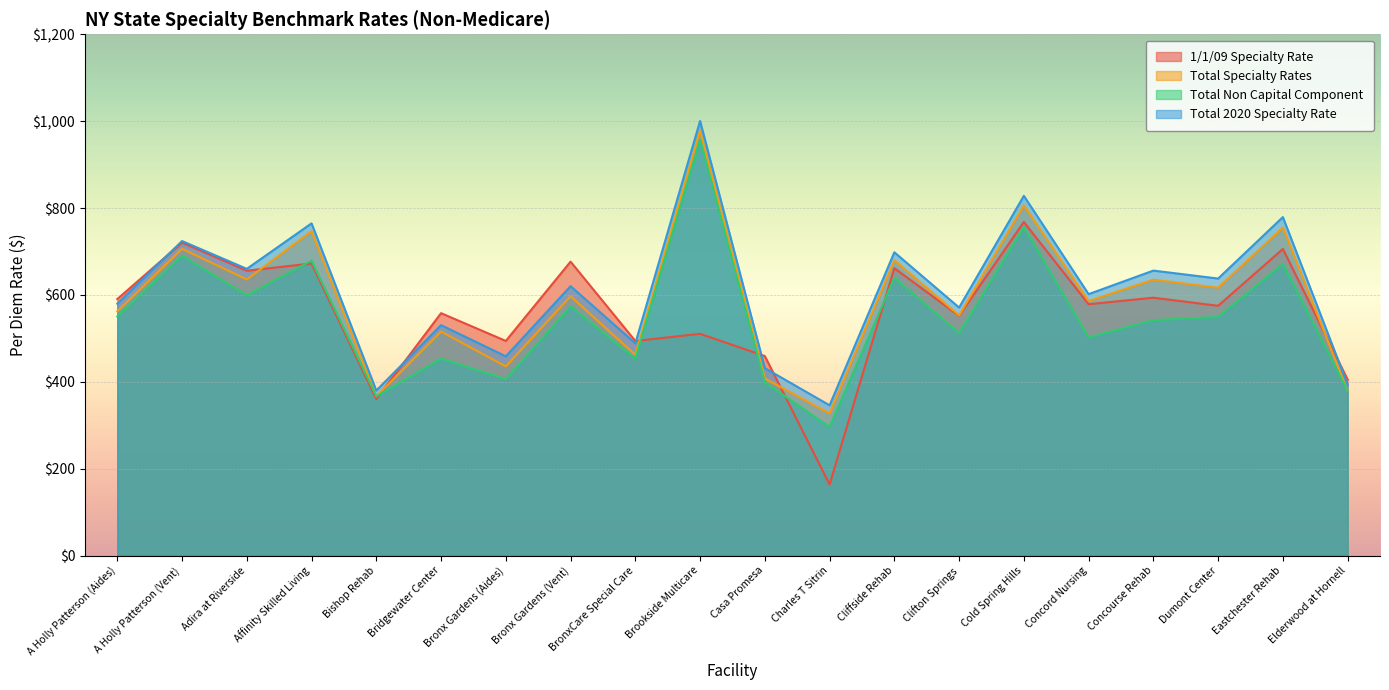

What is the greatest value displayed?

1000.4